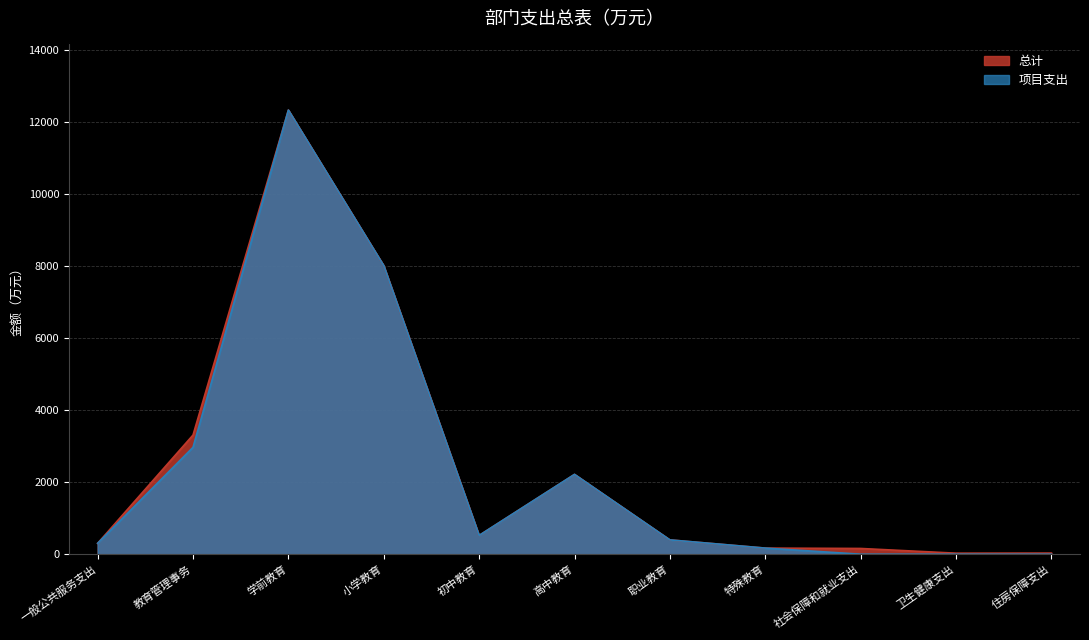

Which has a higher value, 社会保障和就业支出 or 特殊教育?

特殊教育